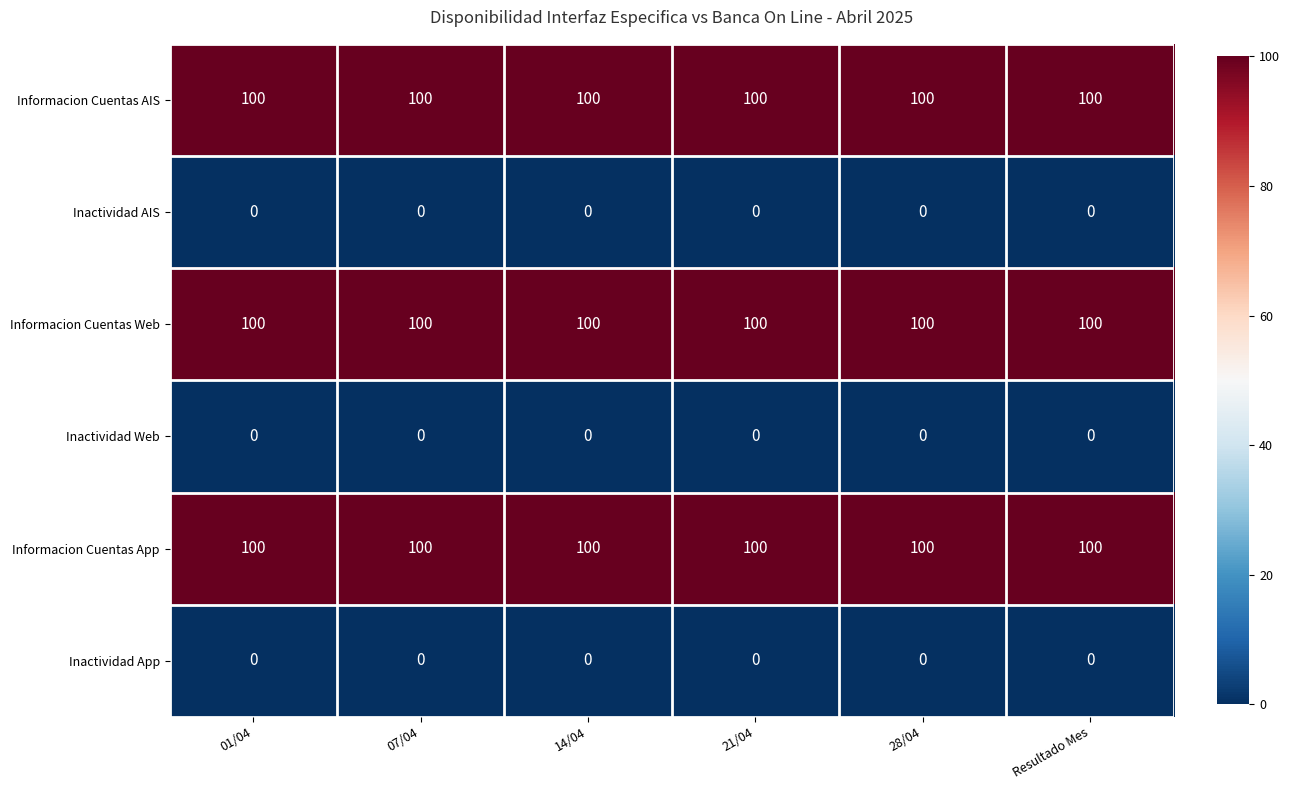

Read the Informacion Cuentas Web value at Resultado Mes.

100